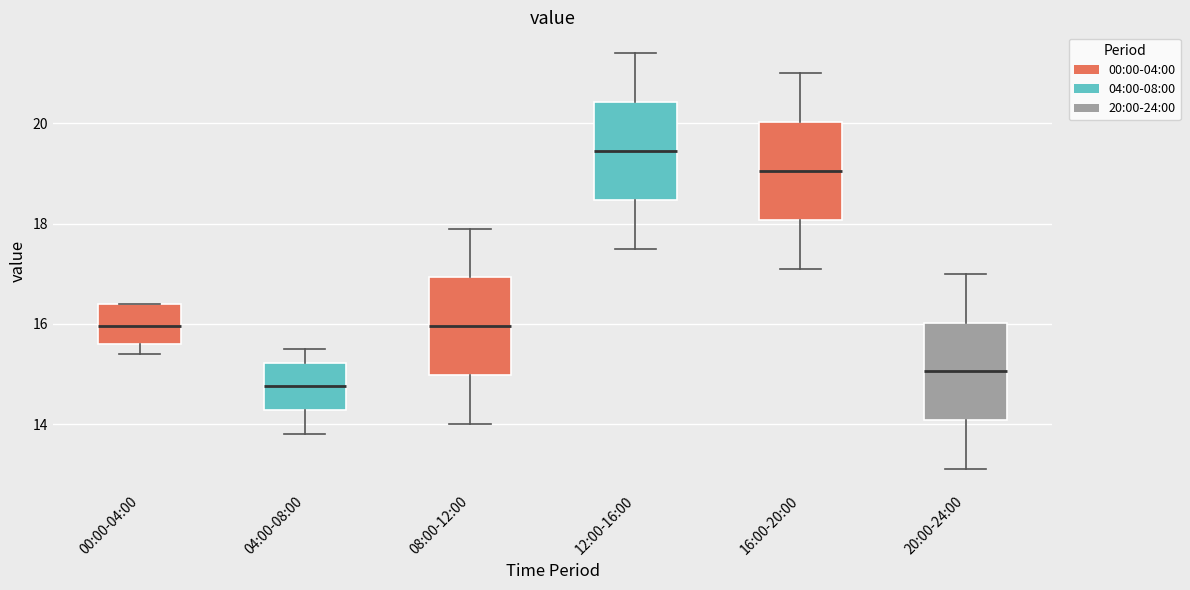

Where does the lower whisker of the box for 12:00-16:00 end on the y-axis? The values are not printed on the chart, so give them approximately, as read against the axis.

17.6